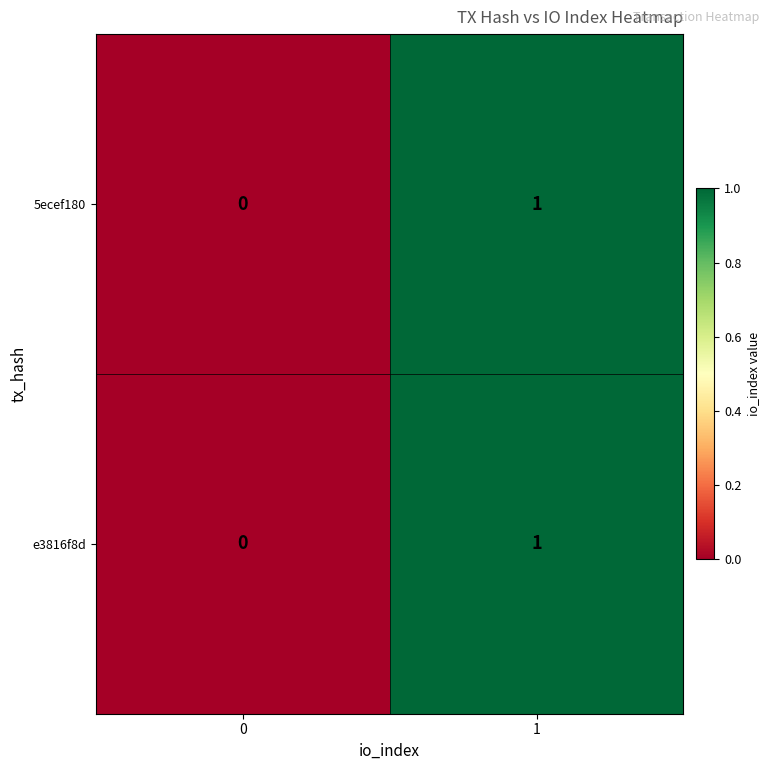

List the labels in order of 5ecef180 value, smallest first.

0, 1